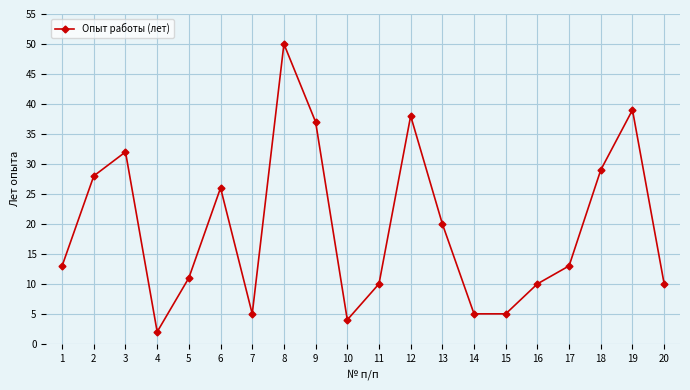

What value does the data have at 6, to the nearest 5?

25